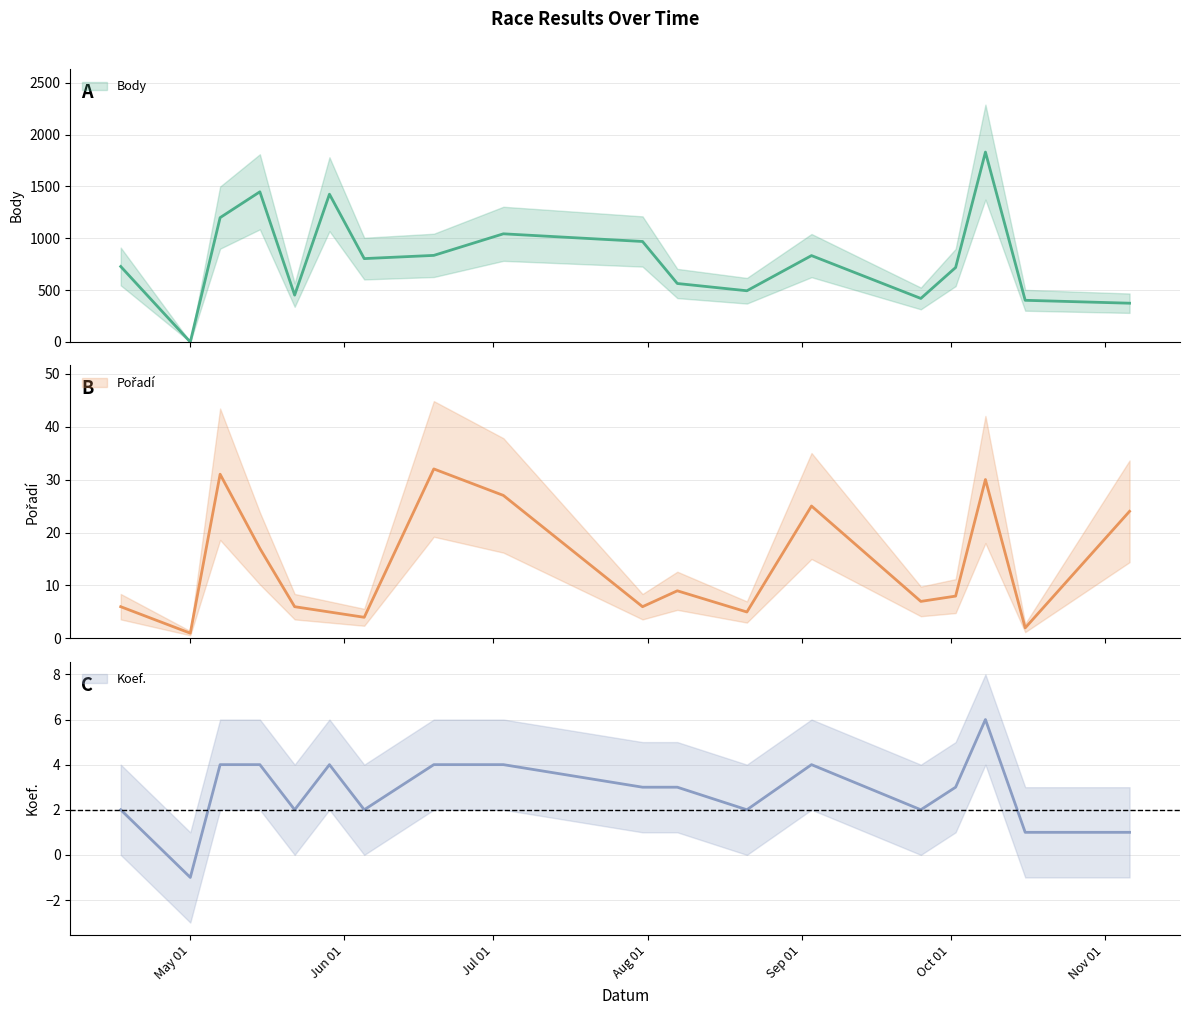

How many lines are shown in the chart?

3